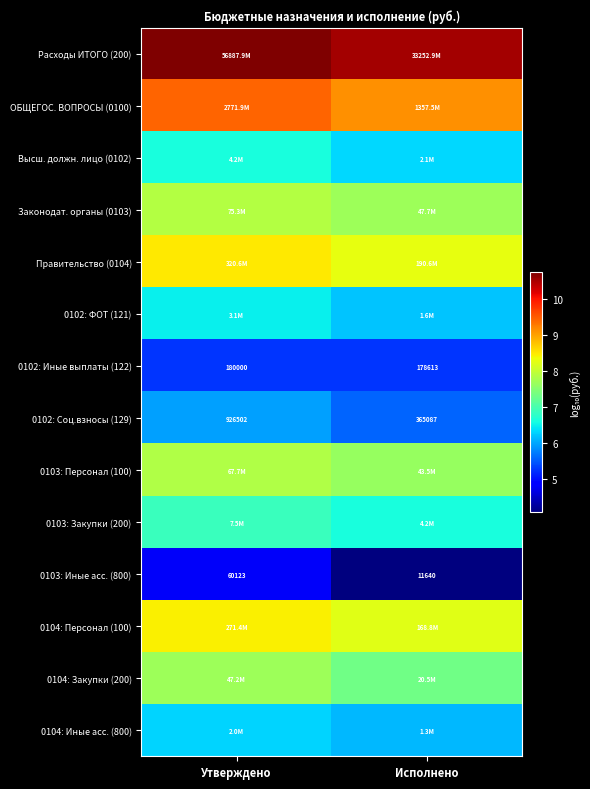

At which label is 0103: Иные асс. (800) closest to 35881?

Исполнено